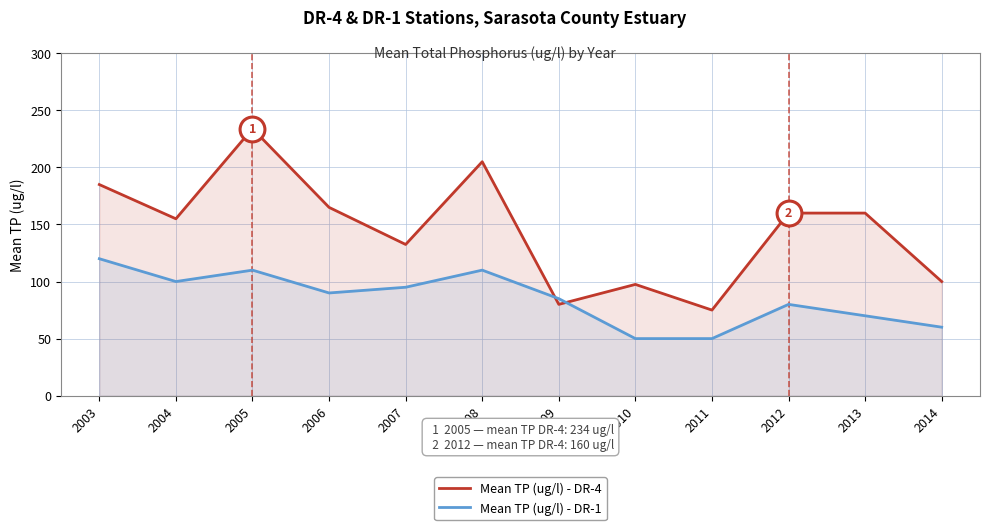

Which series reaches the minimum Y coordinate?

Mean TP (ug/l) - DR-1